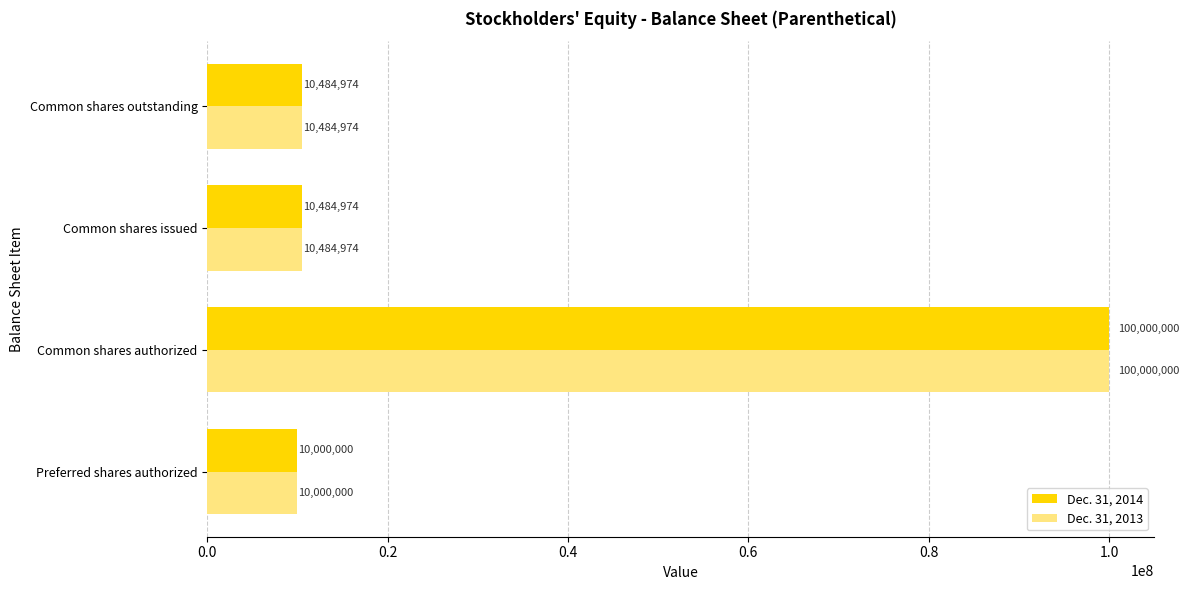

What are all the series names shown in the legend?

Dec. 31, 2014, Dec. 31, 2013